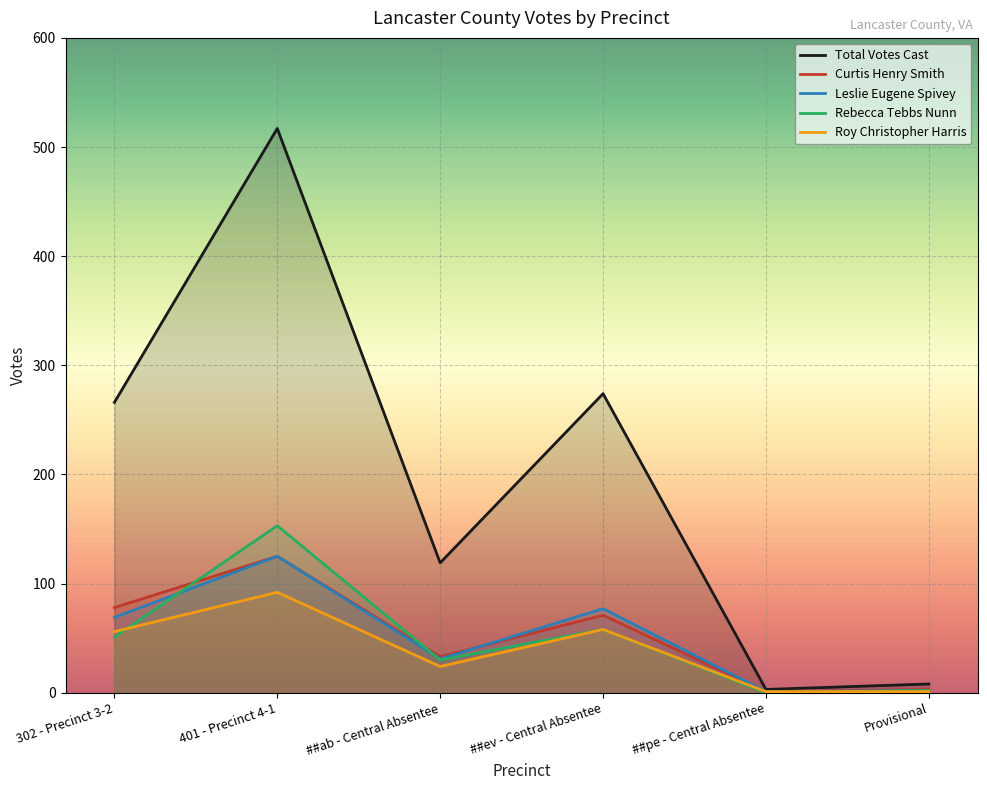

Rank the series at 401 - Precinct 4-1 from highest to lowest value.

Total Votes Cast, Rebecca Tebbs Nunn, Curtis Henry Smith, Leslie Eugene Spivey, Roy Christopher Harris